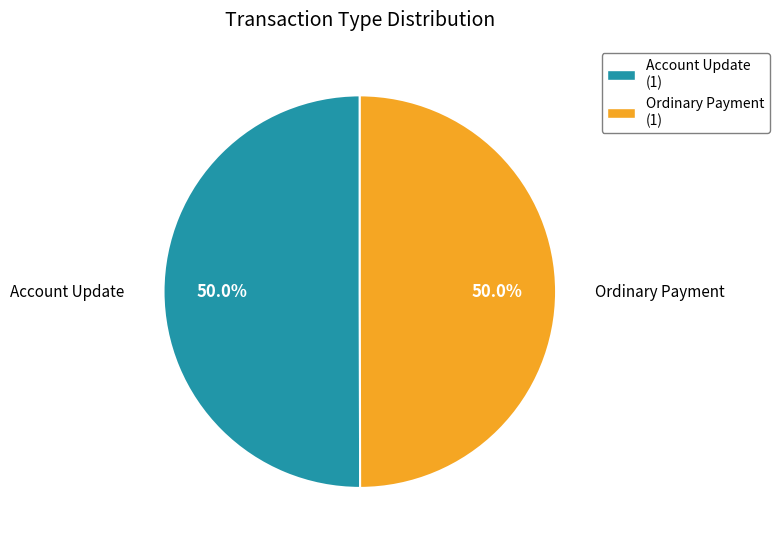

Is the sum of Account Update and Ordinary Payment greater than half?

Yes